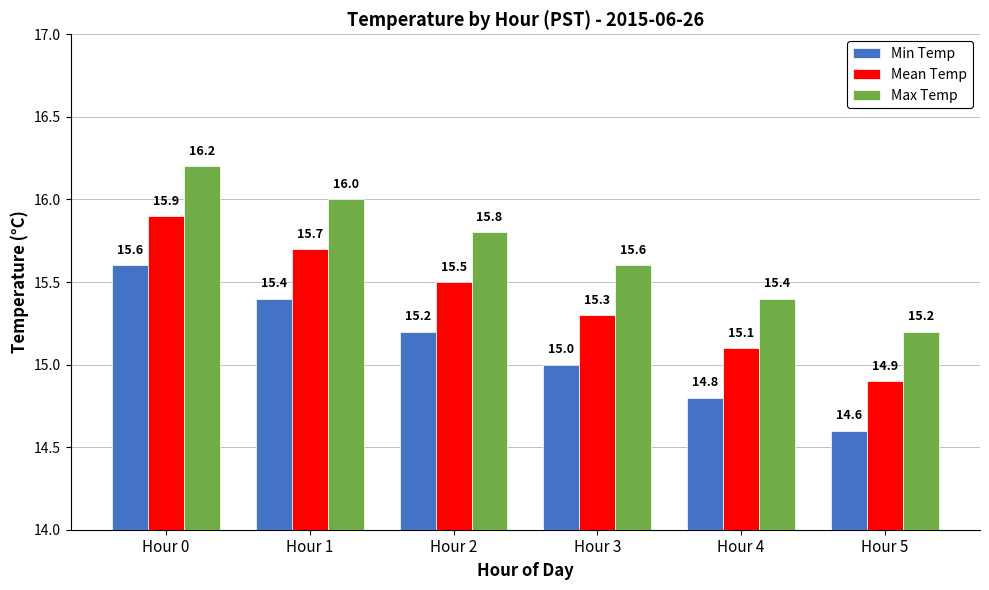

What is the spread (max minus min) of values at Hour 1?

0.6